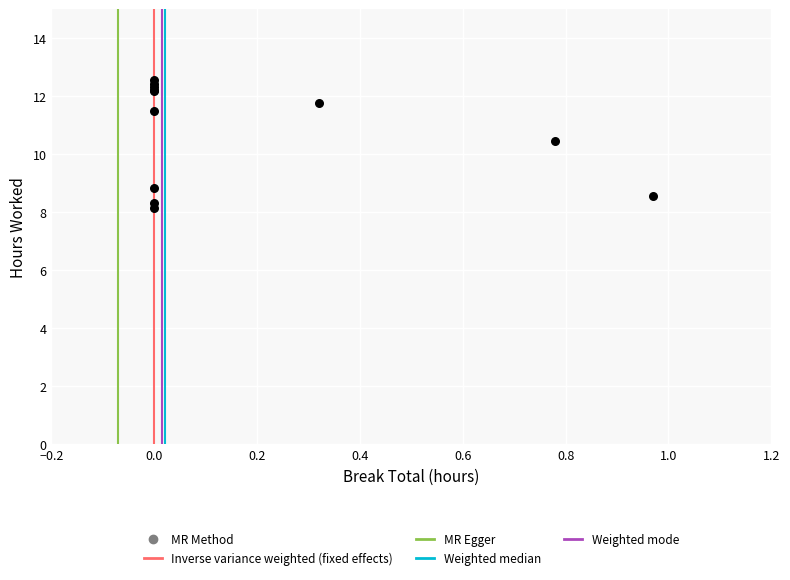

What Y value in the scatter plot is closest to 10?

10.5